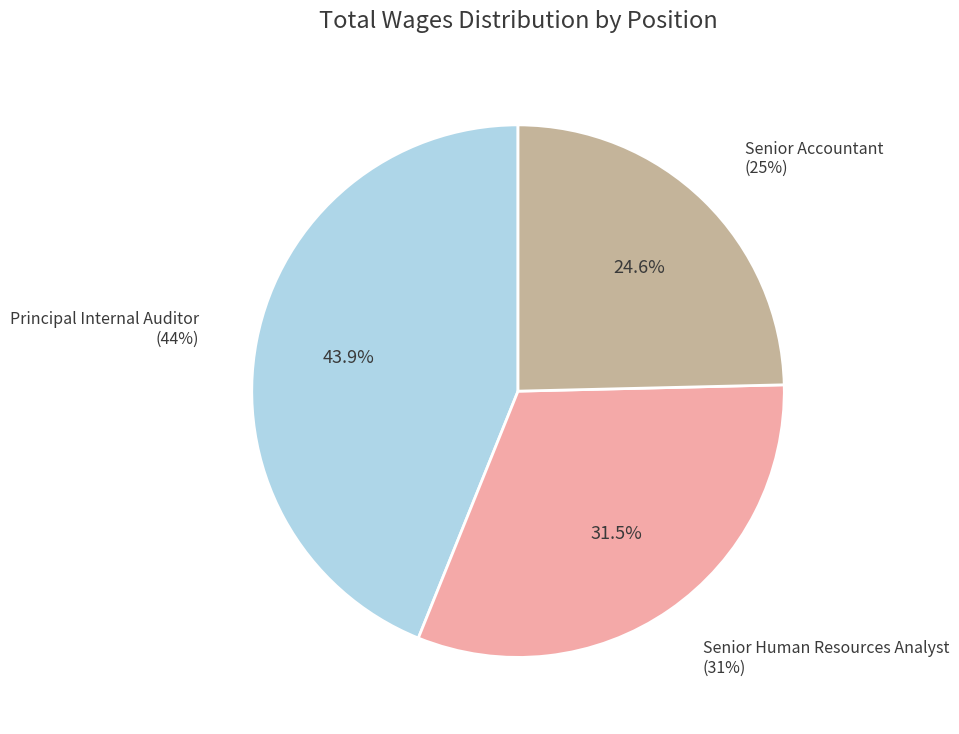

To the nearest percent, what percentage of the pie is Principal Internal Auditor?

44%